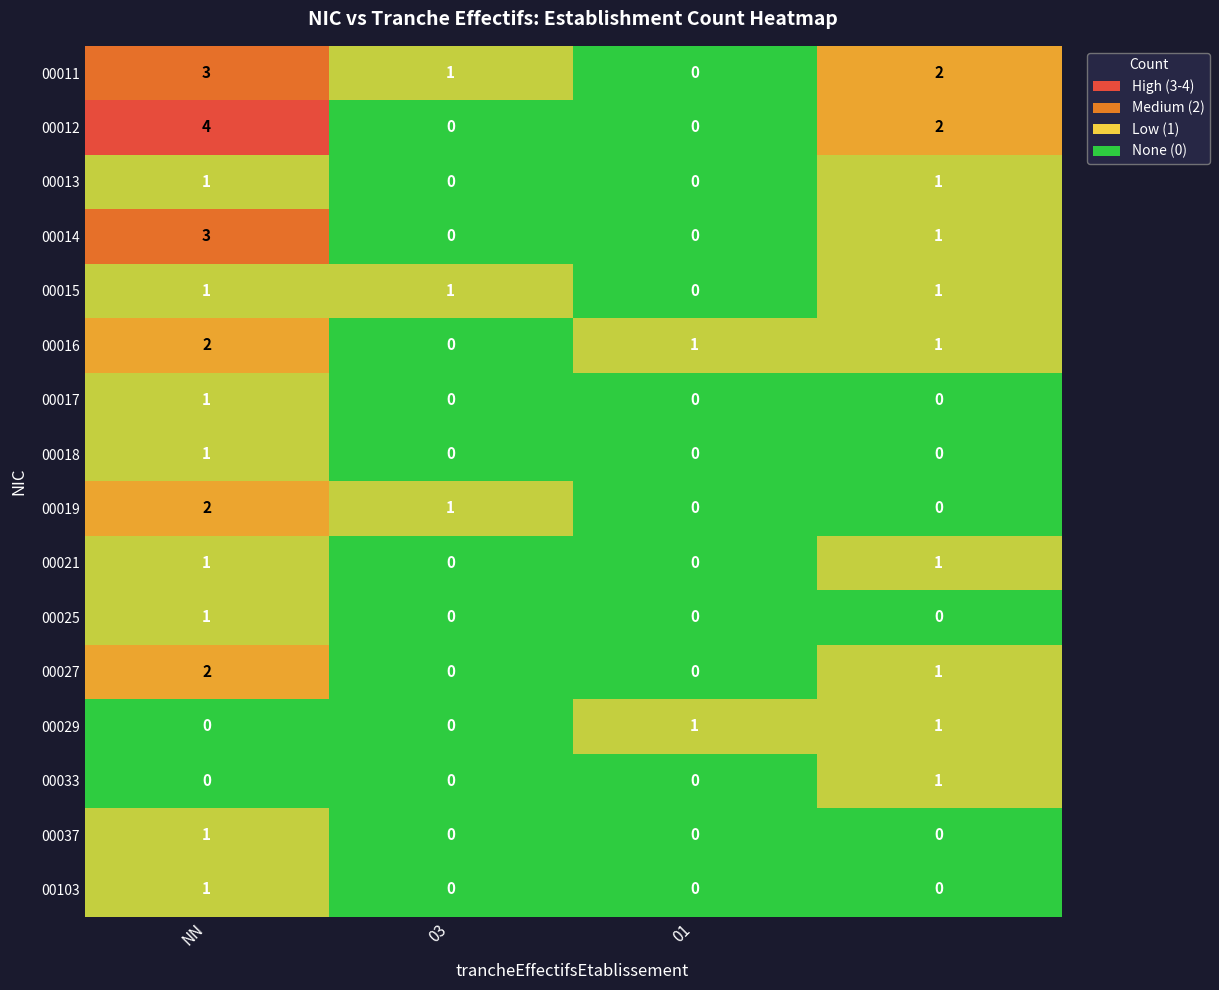

What is the maximum value for 00011?

3